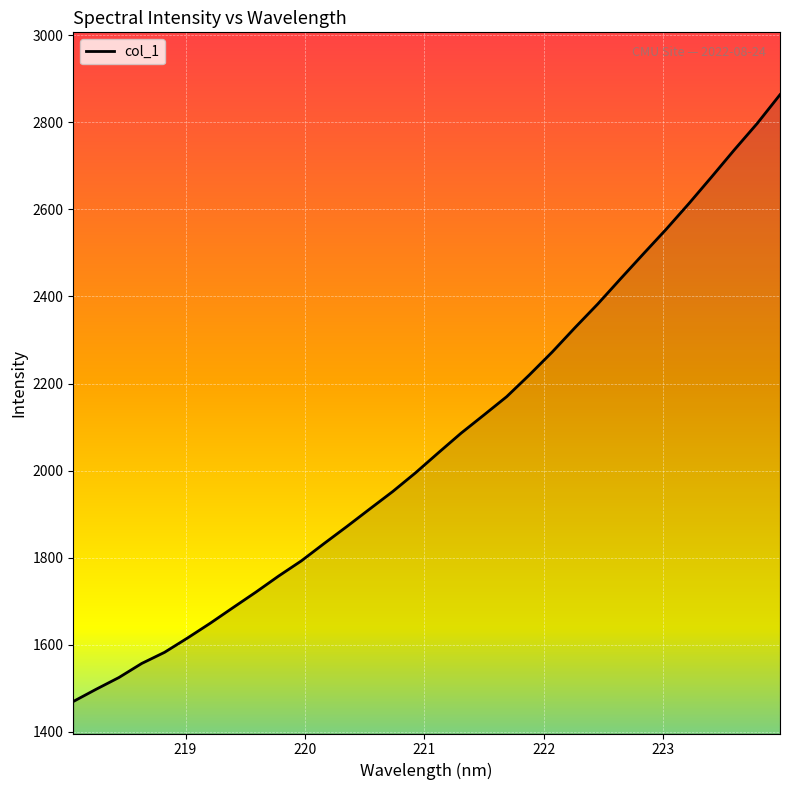

What is the difference between the maximum and minimum values?

1393.4